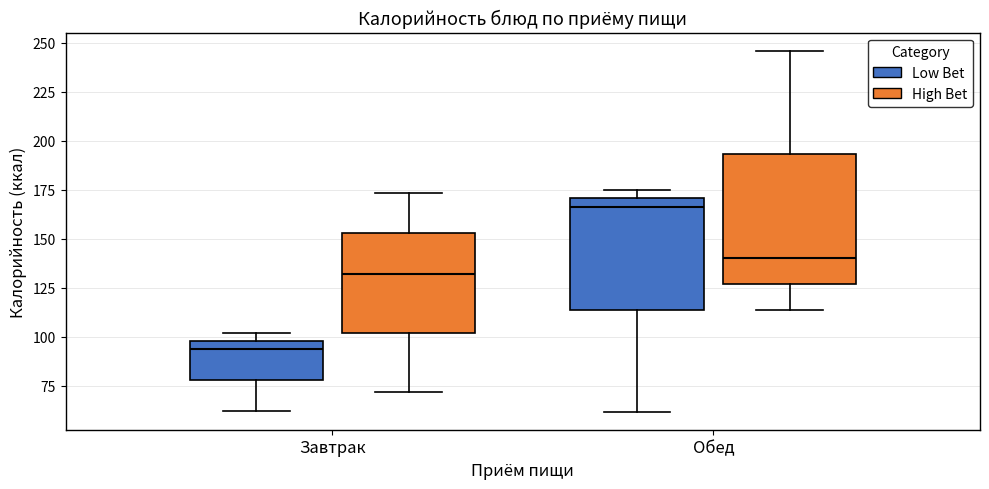

Which box has the highest median line?

Обед (Low Bet)